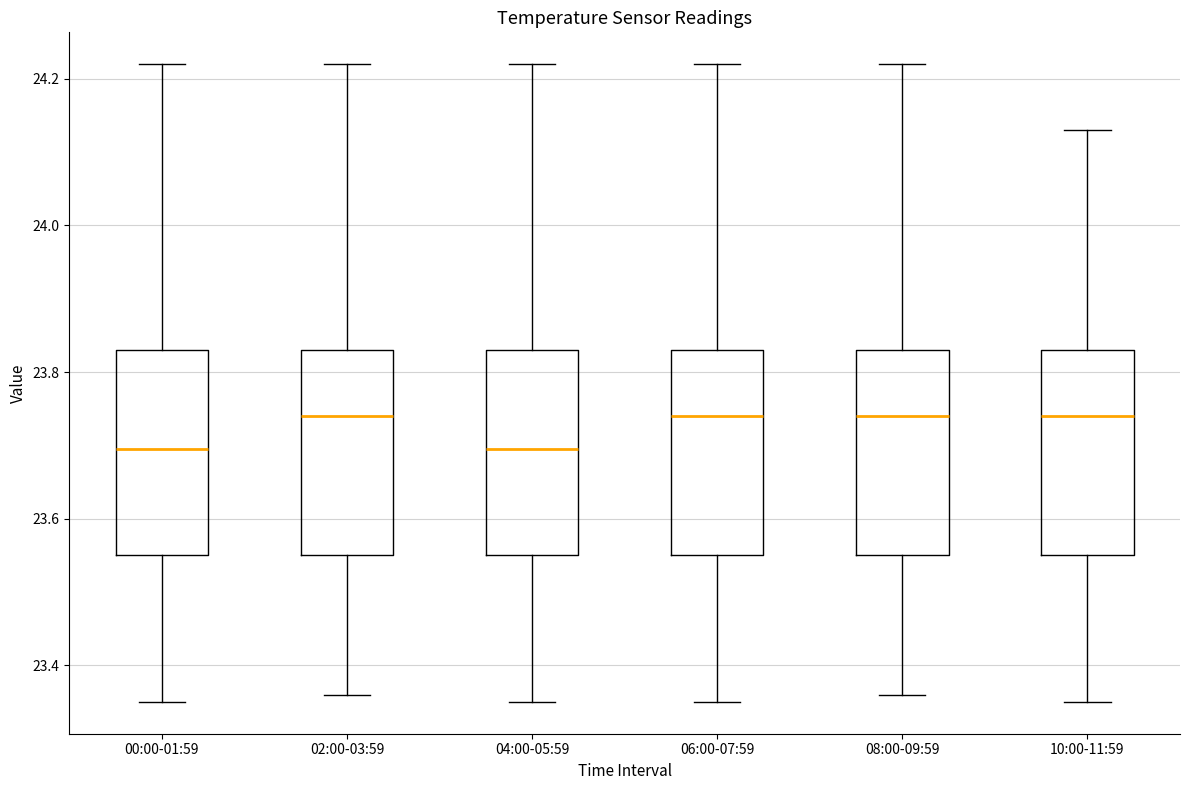

Where does the median line of the box for 06:00-07:59 sit on the y-axis? The values are not printed on the chart, so give them approximately, as read against the axis.

23.74